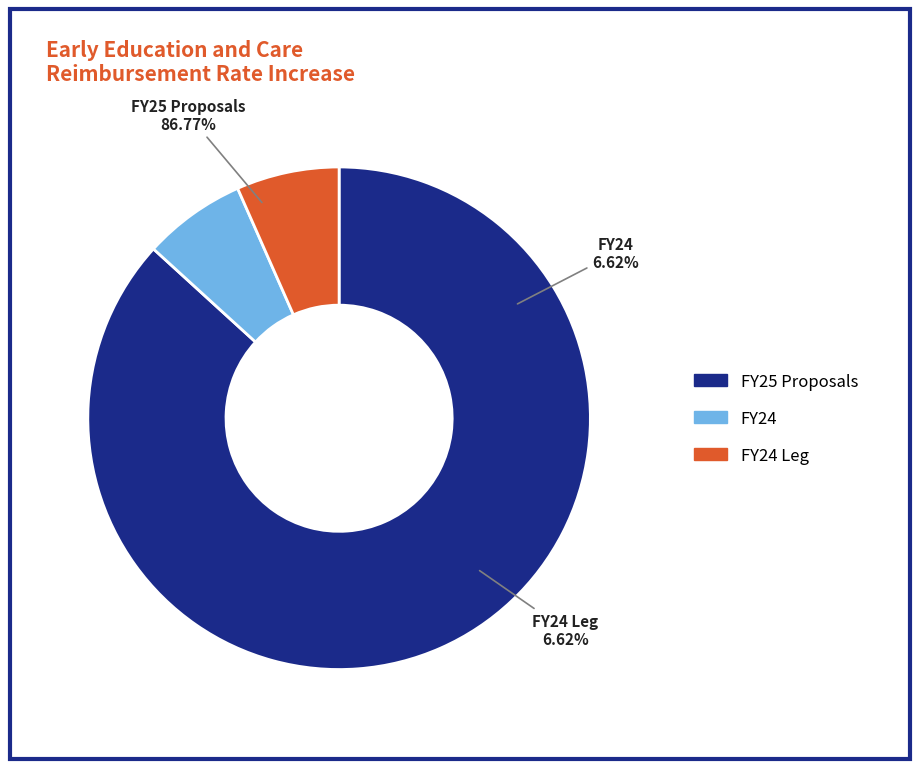

Do FY24 Leg and FY22 GAA together represent more than half of the pie?

No